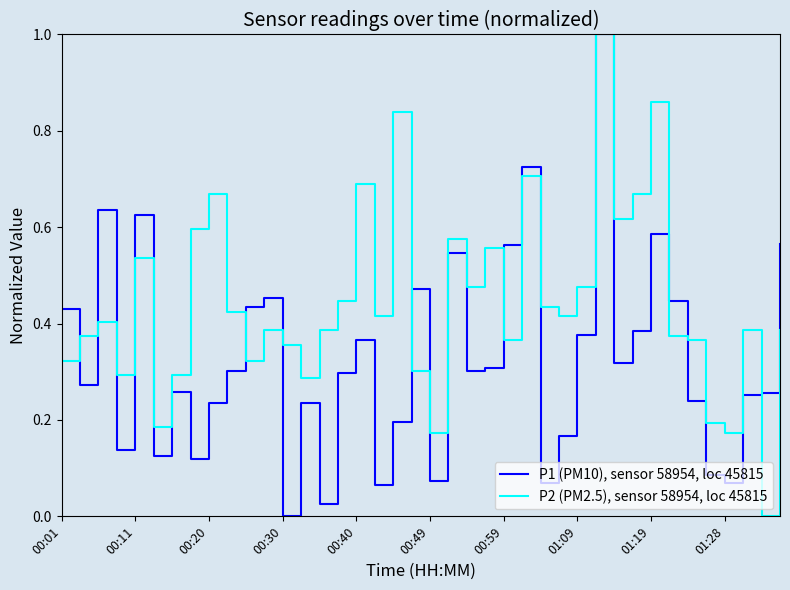

What is the sum of all P2 (PM2.5), sensor 58954, loc 45815 values?

17.7